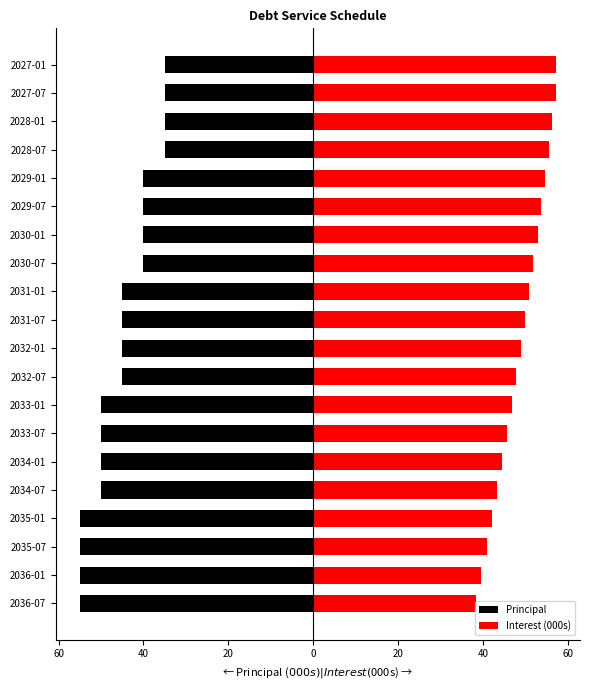

Reading left to right, extract all data points from this chart.

Principal: -35.0	-35.0	-35.0	-35.0	-40.0	-40.0	-40.0	-40.0	-45.0	-45.0	-45.0	-45.0	-50.0	-50.0	-50.0	-50.0	-55.0	-55.0	-55.0	-55.0
Interest (000s): 57.2	57.2	56.4	55.5	54.6	53.8	52.9	51.9	50.9	49.9	48.9	47.9	46.8	45.6	44.5	43.4	42.1	40.9	39.6	38.4